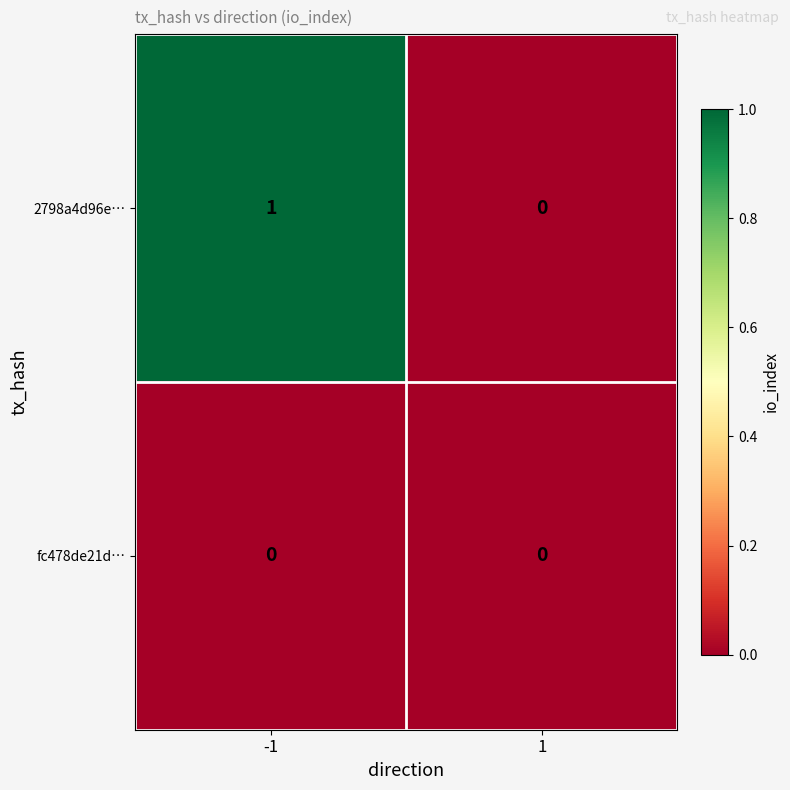

Which series changed the most between -1 and 1?

2798a4d96e…